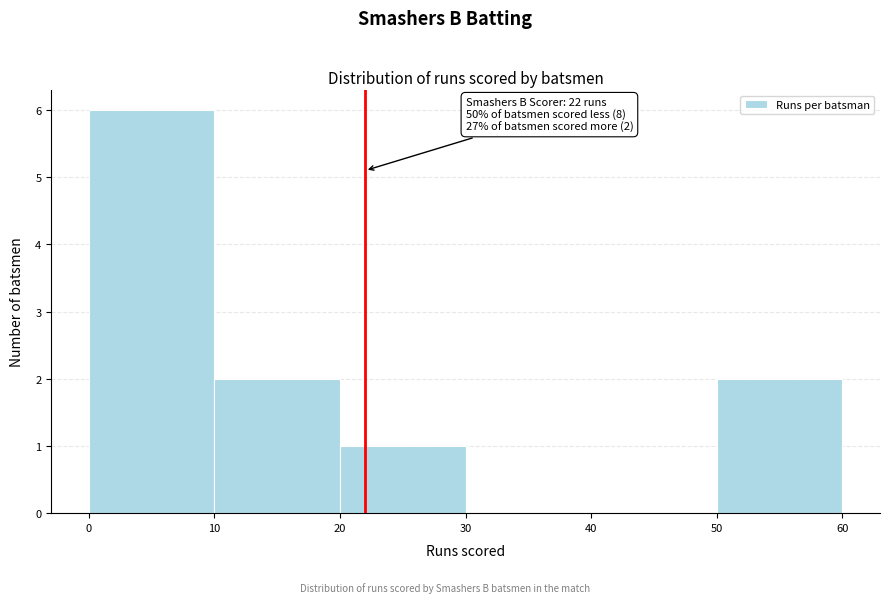

Which range on the x-axis has the tallest bar?

0 to 10